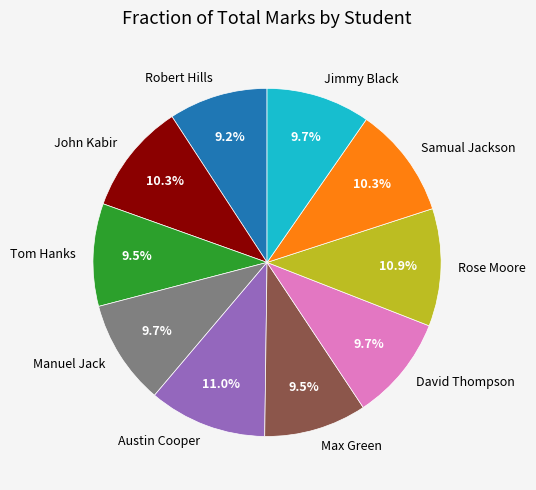

Do Samual Jackson and Robert Hills together represent more than half of the pie?

No